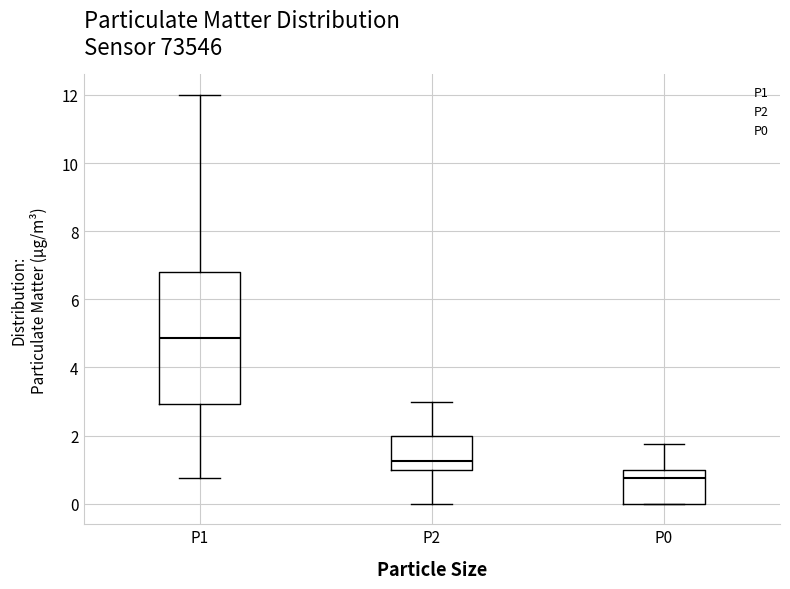

Reading left to right, read every box against the y-axis: the position of its median line, the range the box covers, and the ends of its whiskers. The values are not printed on the chart, so give them approximately, as read against the axis.

P1: median 4.8, box 3.0 to 6.8, whiskers 0.8 to 12.0
P2: median 1.2, box 1.0 to 2.0, whiskers 0.0 to 3.0
P0: median 0.8, box 0.0 to 1.0, whiskers 0.0 to 1.8